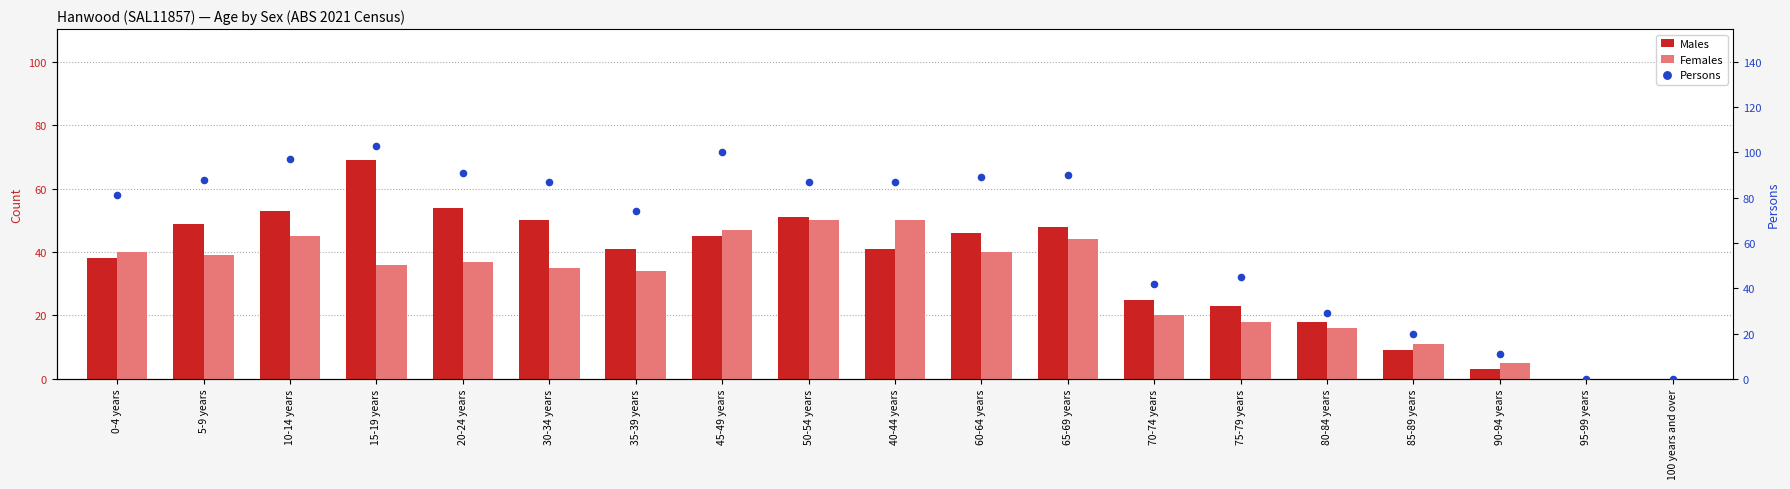

Which series has the largest total across all categories?

Persons